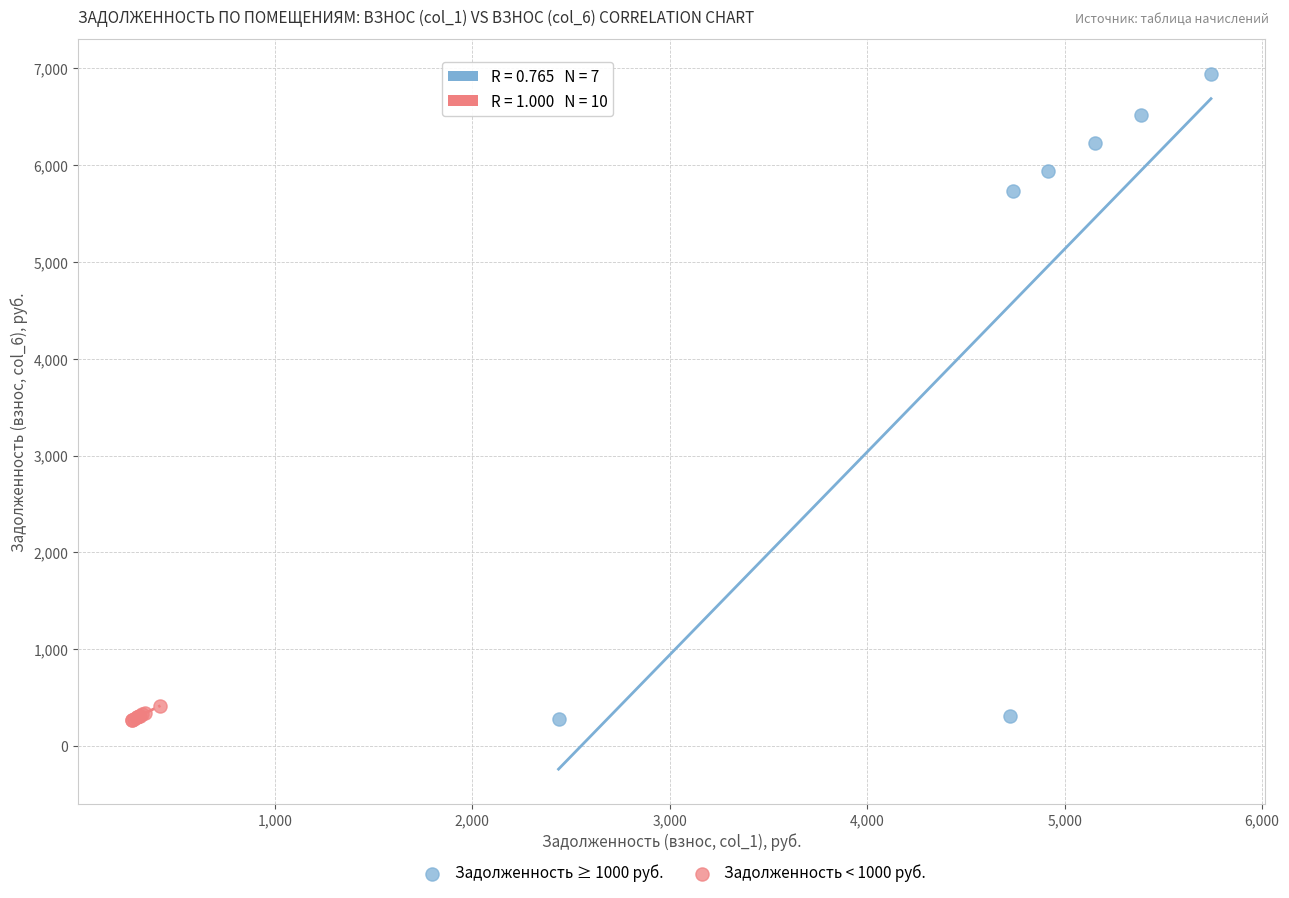

Which series contains the highest Y value?

Задолженность ≥ 1000 руб.